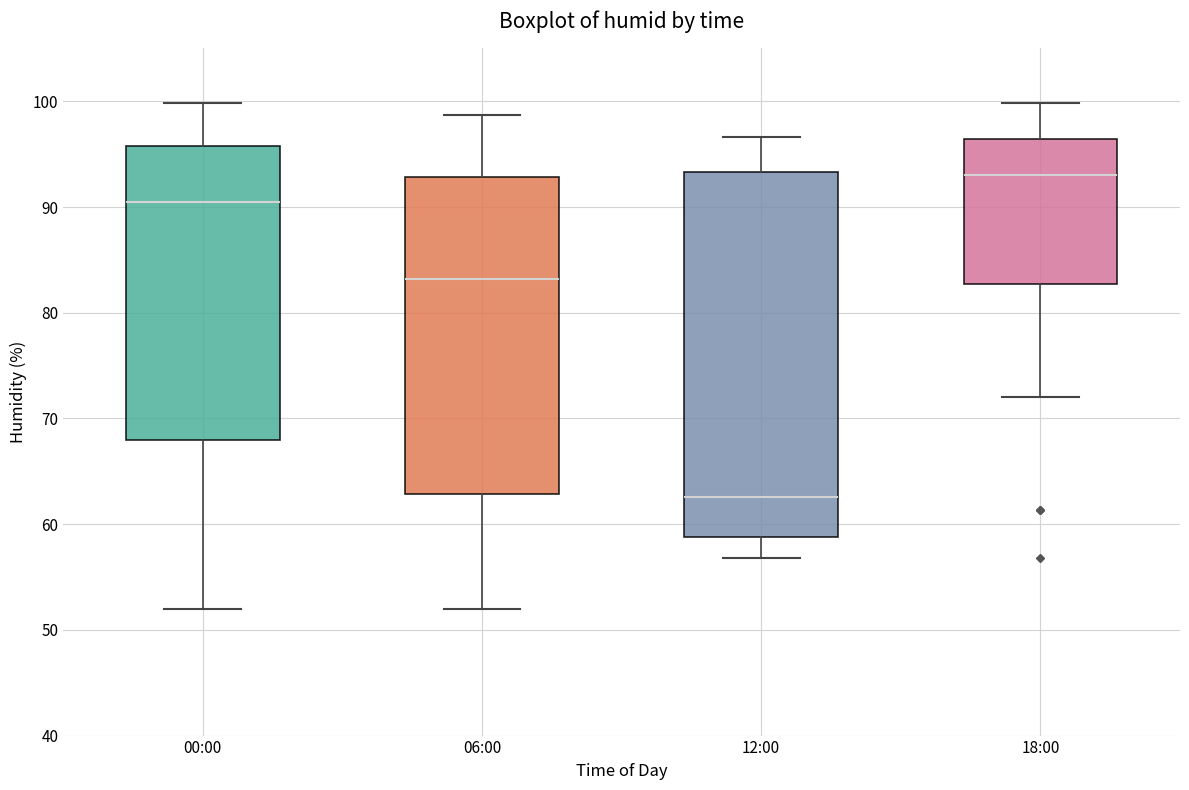

Where does the lower whisker of the box for 12:00 end on the y-axis? The values are not printed on the chart, so give them approximately, as read against the axis.

57